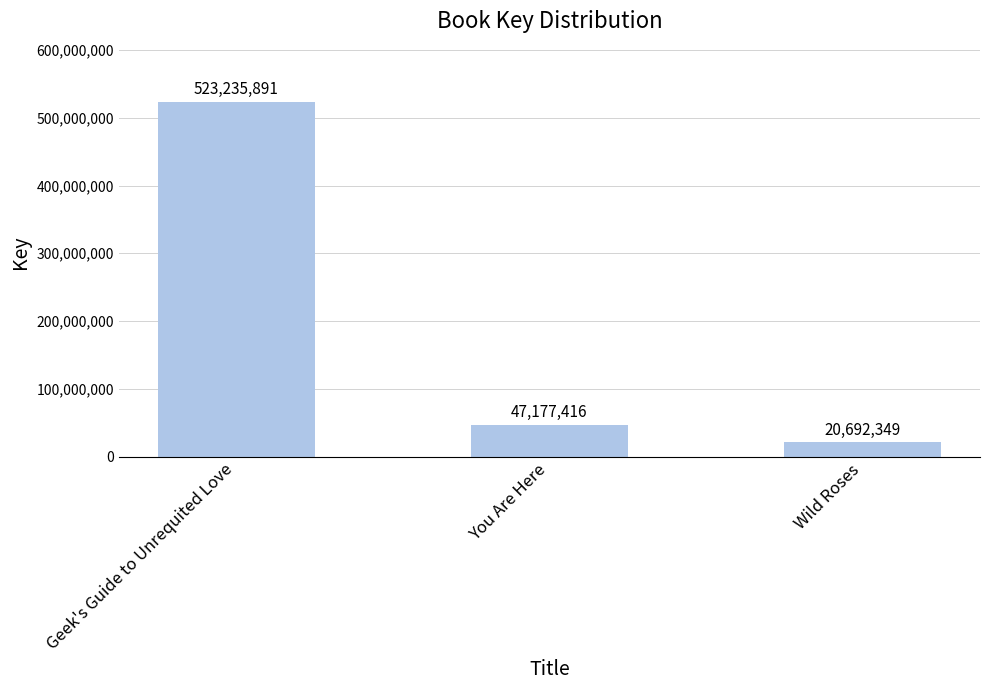

Between Wild Roses and Geek's Guide to Unrequited Love, which is larger?

Geek's Guide to Unrequited Love